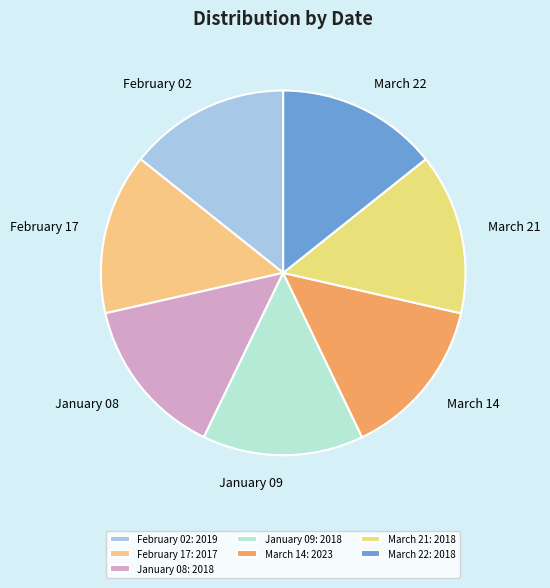

Does March 21 account for over 50% of the chart?

No